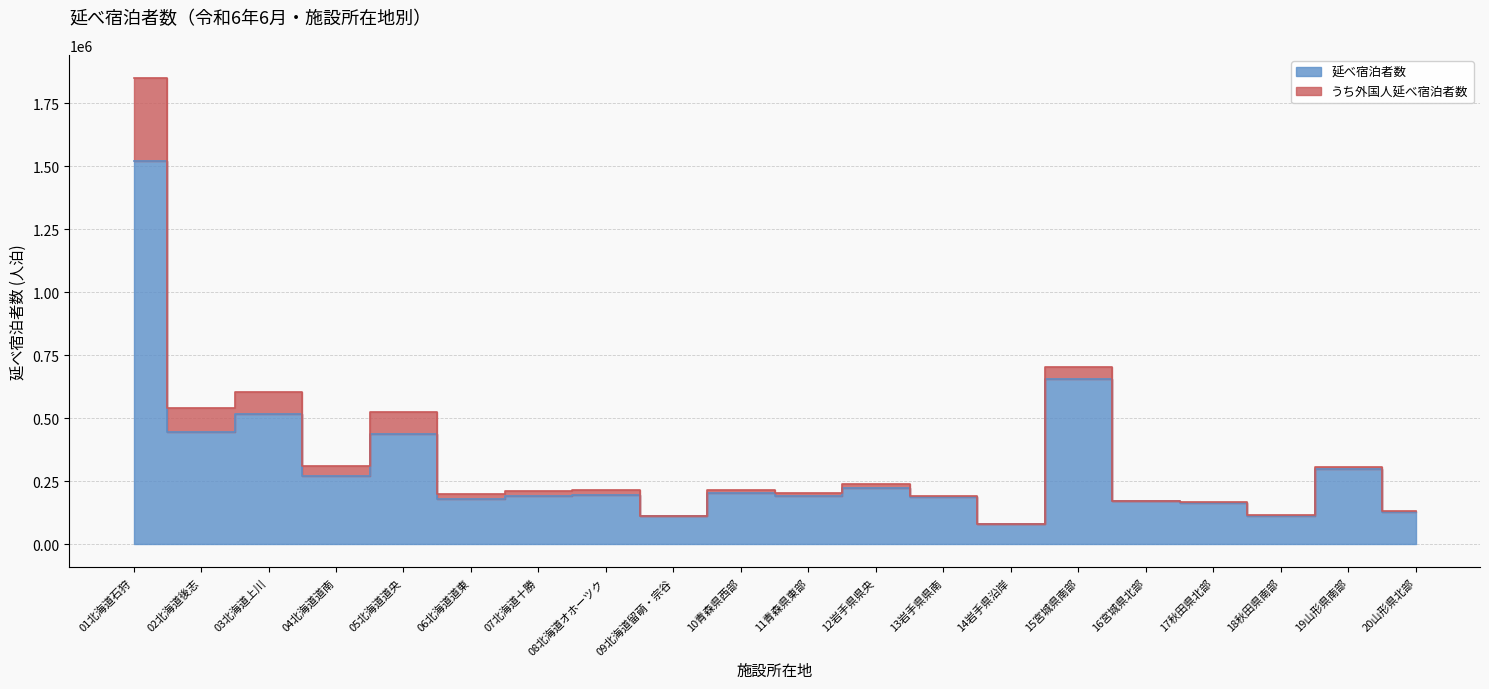

The value at 20山形県北部 is 184763. True or false?

False